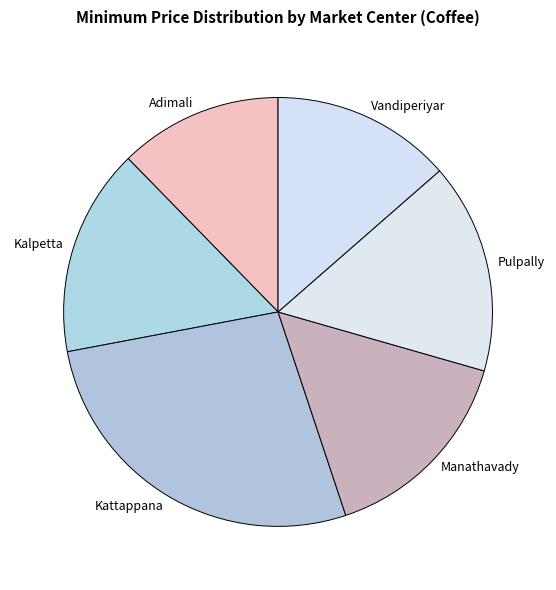

The Manathavady slice represents 15% of the pie. True or false?

True